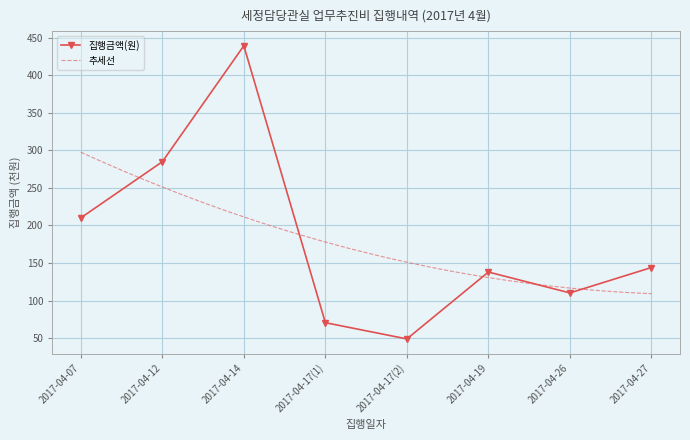

True or false: there are more than 1 points higher than both neighbors.

True